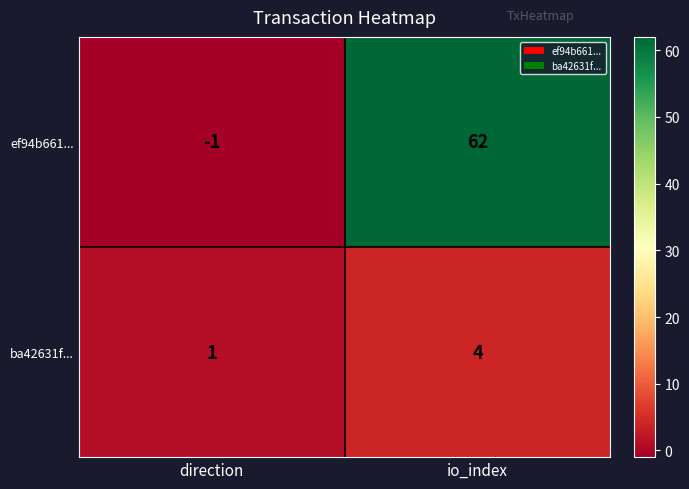

Reading left to right, what are all the values shown in this chart?

ef94b661...: direction=-1	io_index=62
ba42631f...: direction=1	io_index=4